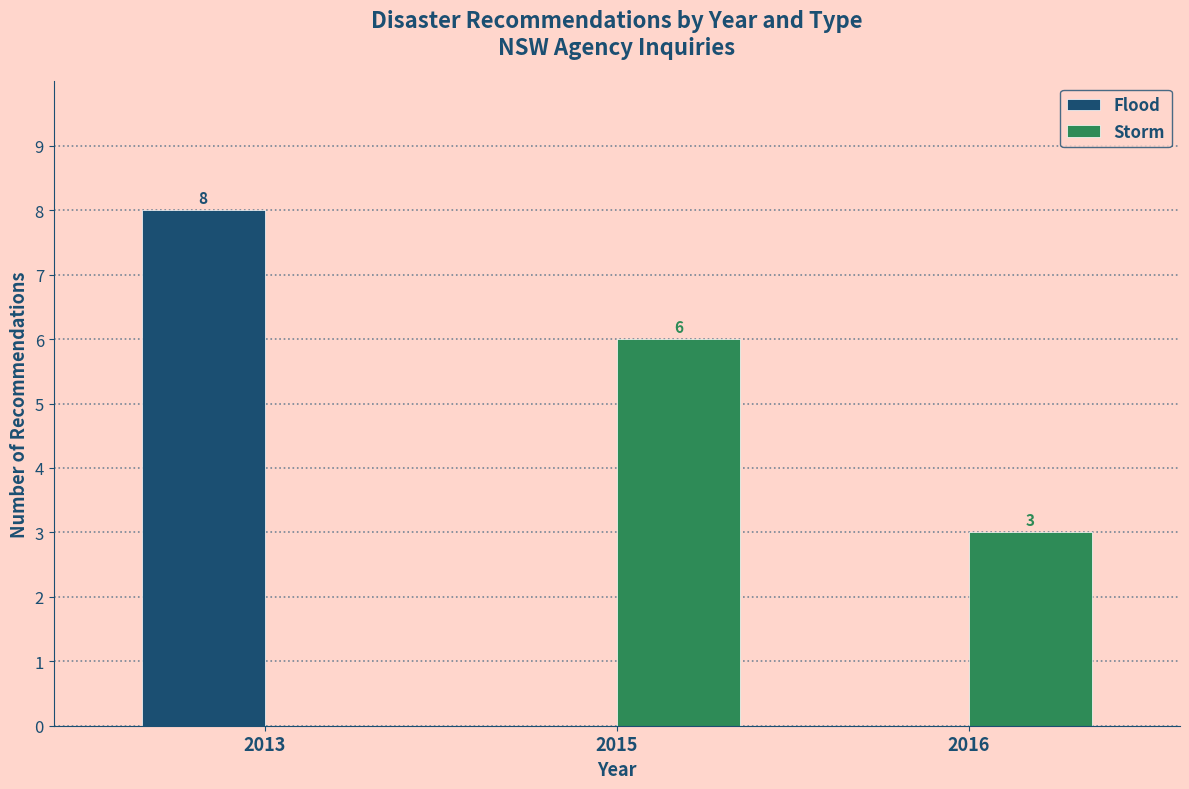

True or false: Flood has a value of 0 at 2015.

True